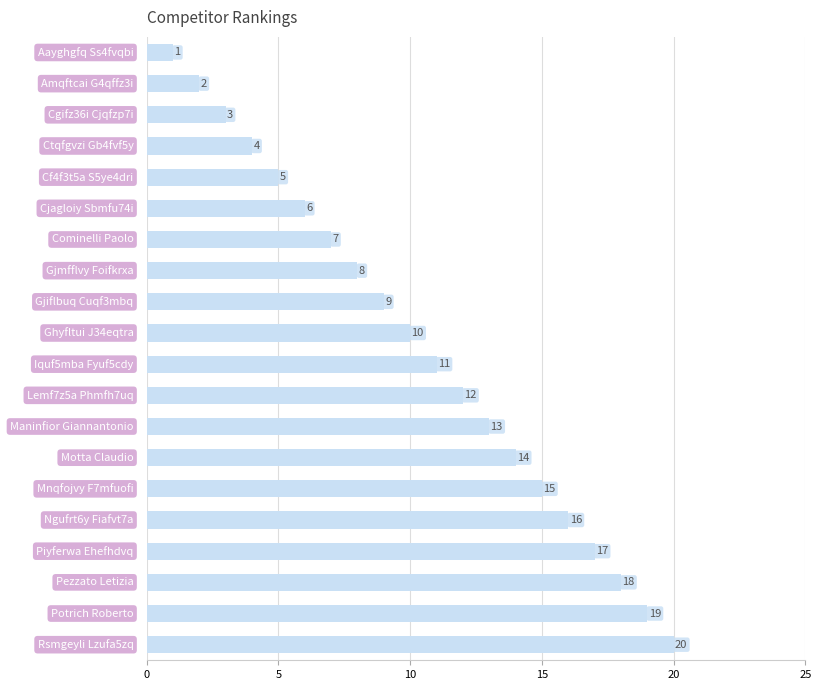

Are the bars horizontal?

Yes